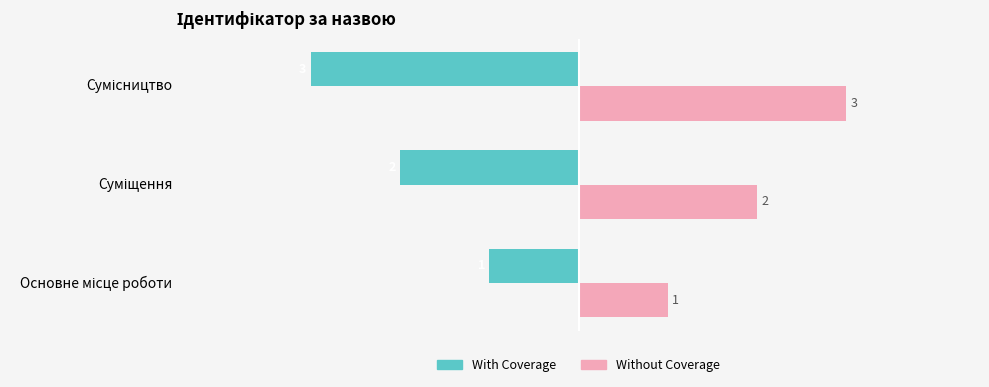

How many Without Coverage values are between 1 and 3?

3